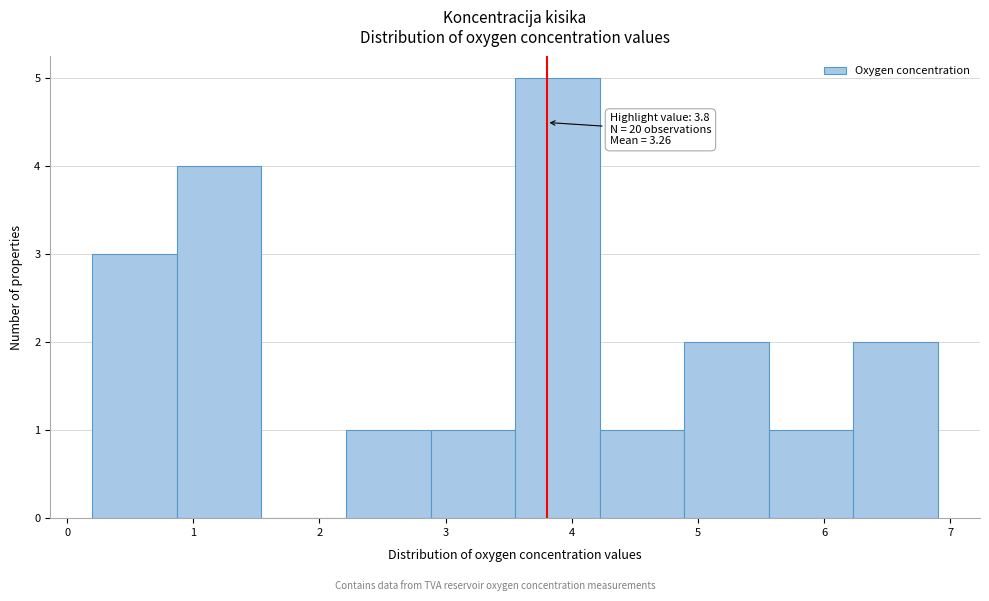

Which range on the x-axis has the tallest bar?

3.55 to 4.22